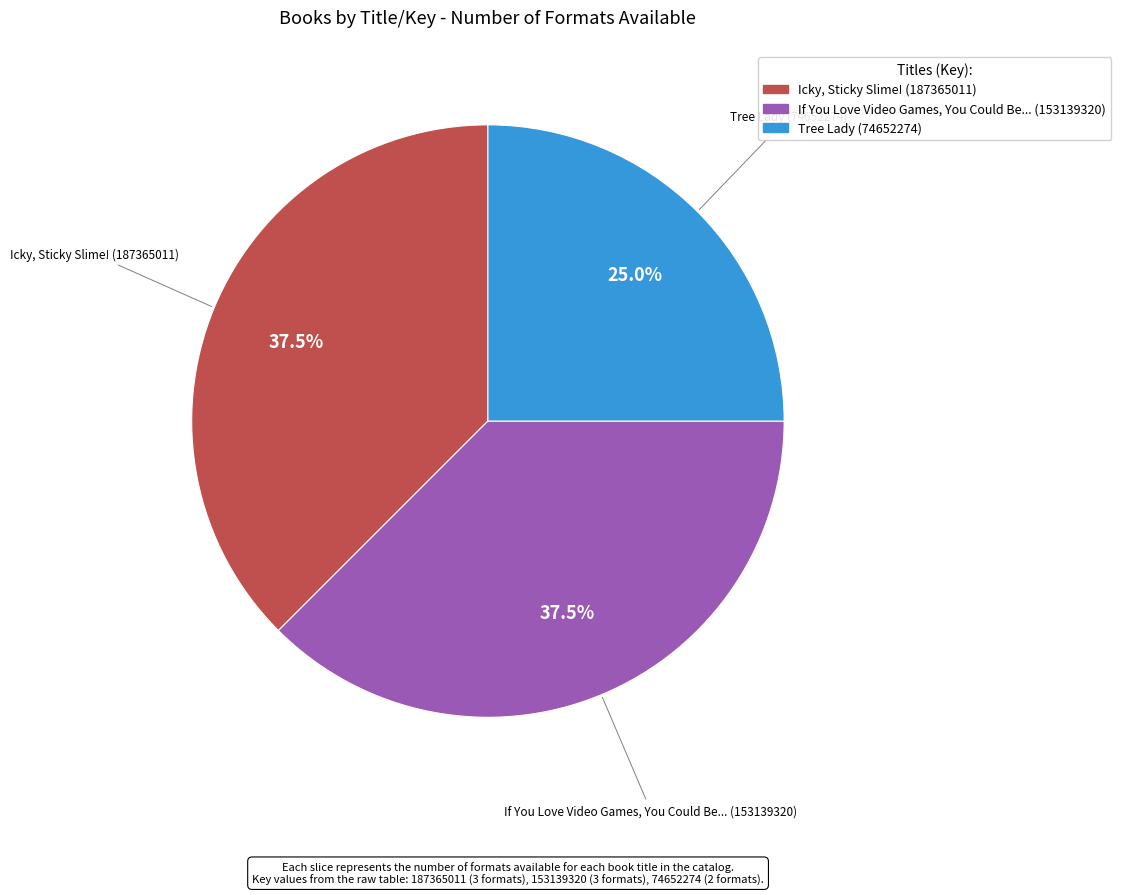

Does any single category account for the majority?

No